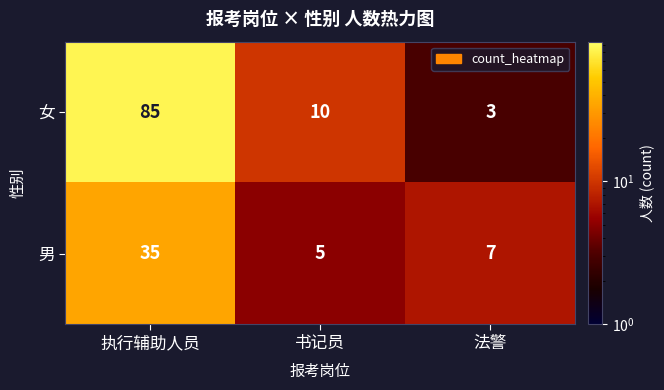

Which series changed the most between 执行辅助人员 and 法警?

女